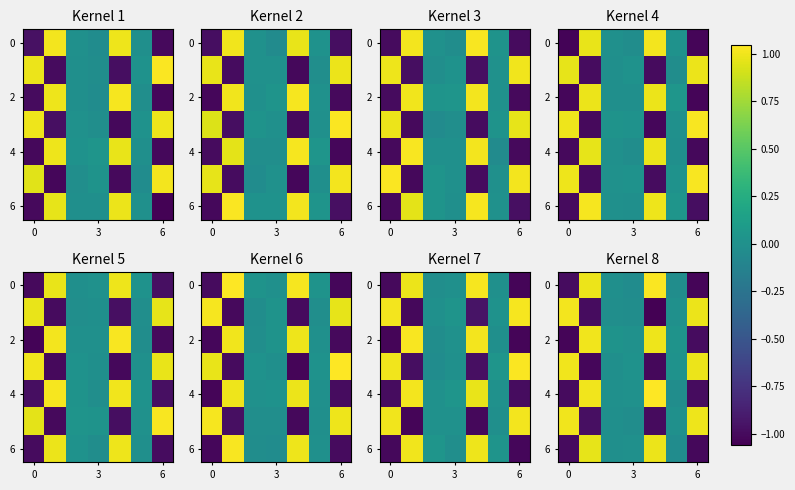

Count the number of categories in the chart.

7